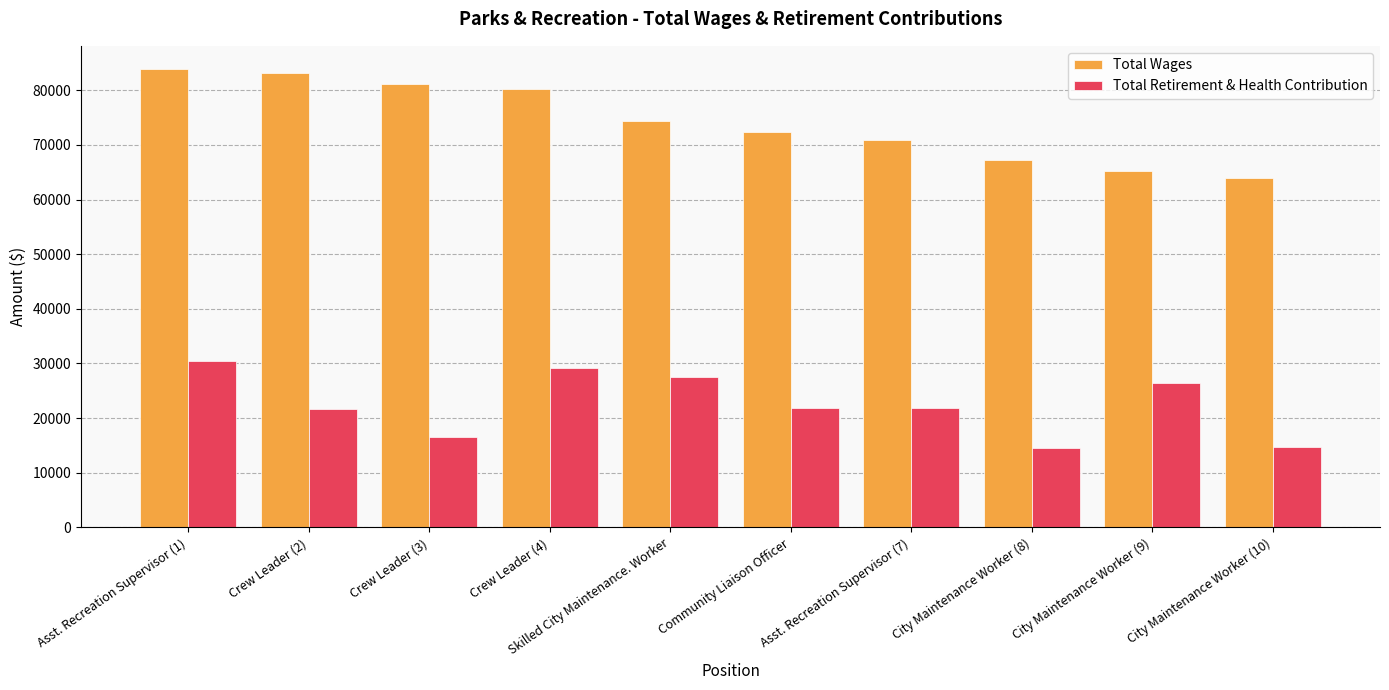

What is the greatest value displayed?

83919.8